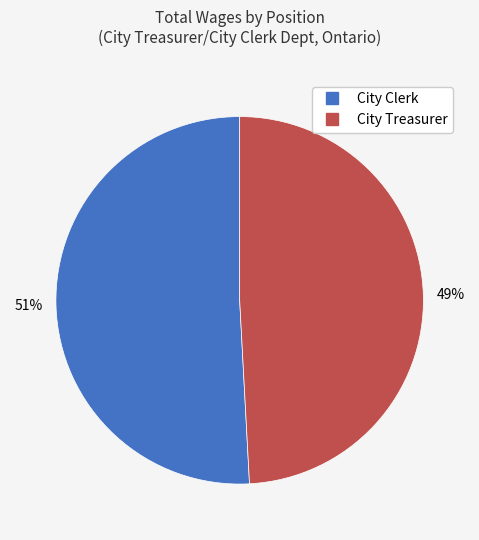

True or false: City Treasurer accounts for 49% of the total.

True